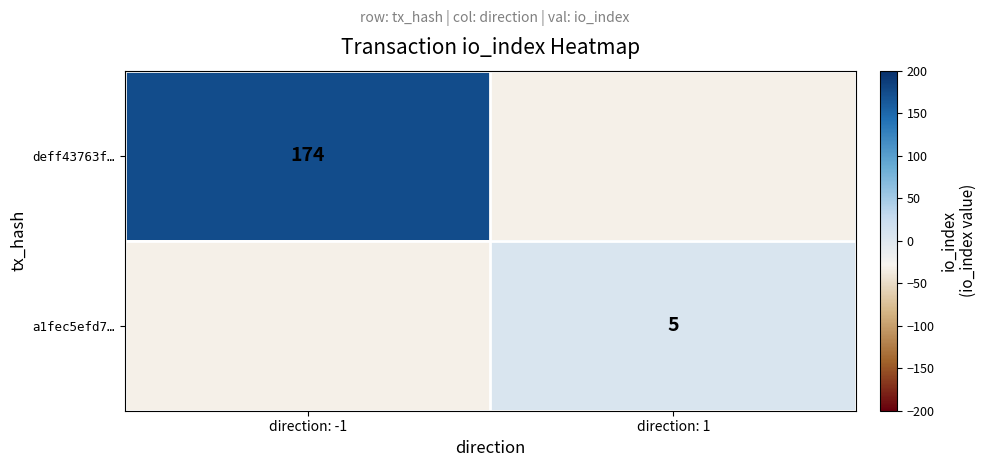

Is it true that deff43763f… equals 174 at direction: -1?

True